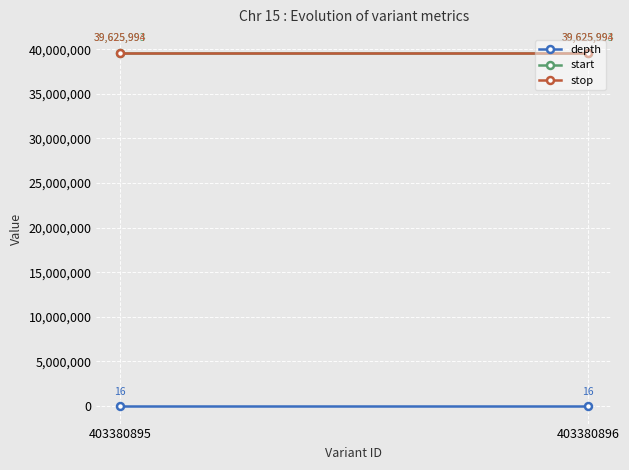

Between 403380895 and 403380896, which is larger?

403380895